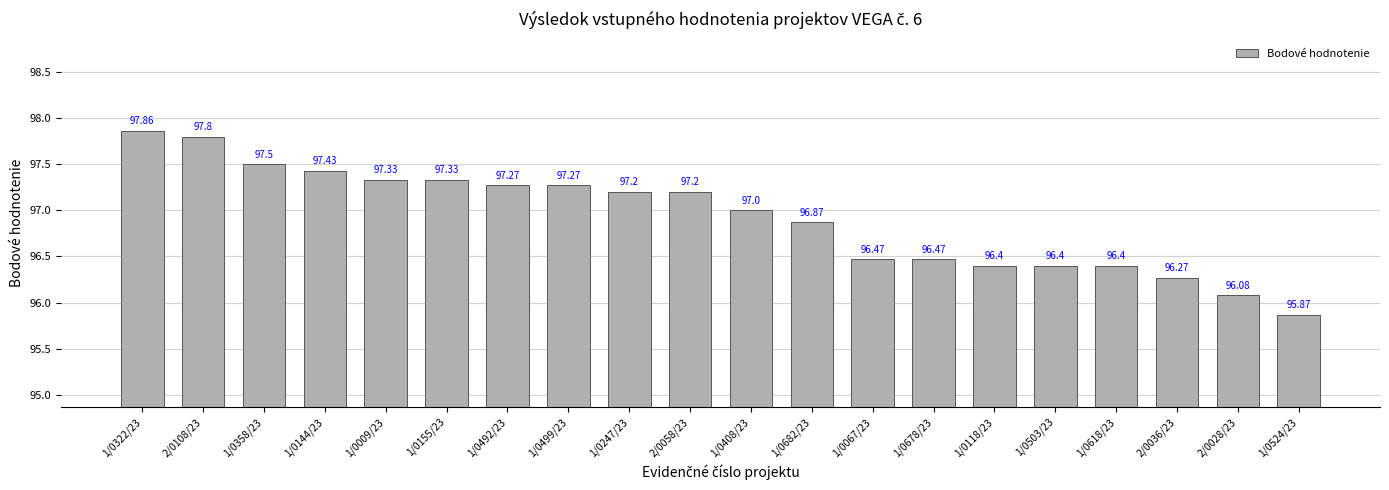

True or false: the data shows 37.4 at 1/0358/23.

False